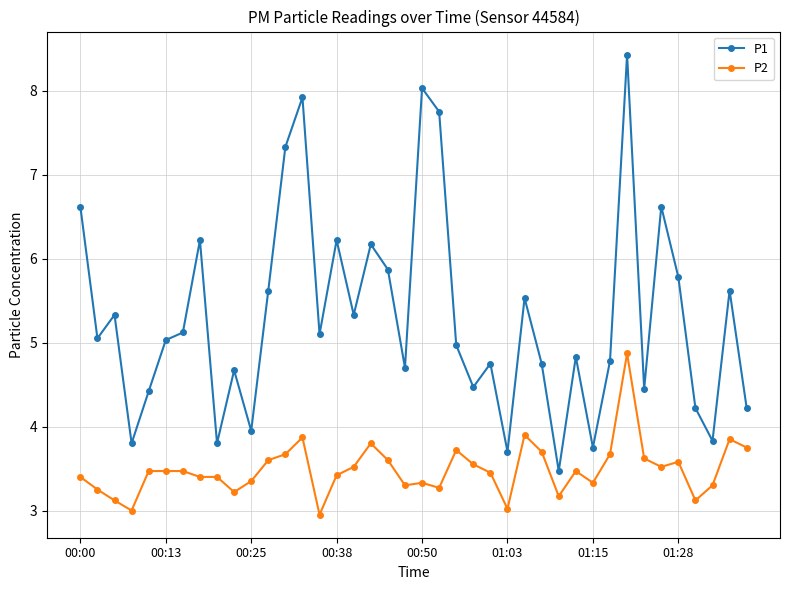

What is the value of the P2 point at the 37th from the left?

3.1